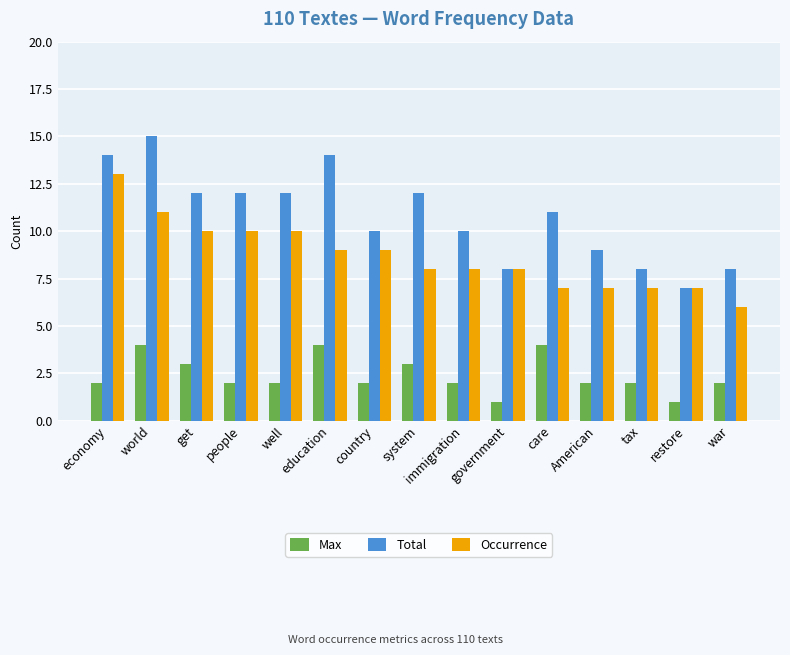

What is the maximum value shown in the chart?

15